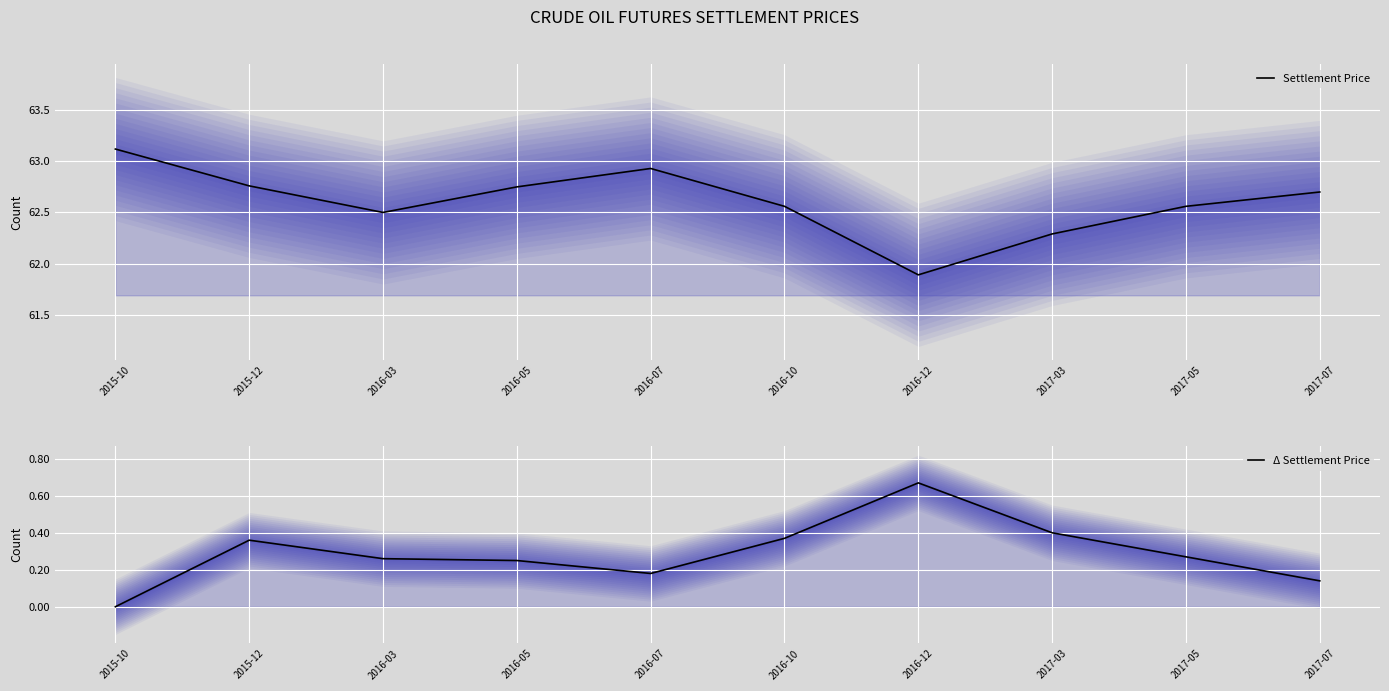

True or false: Settlement Price has a value of 20.0 at 2015-12.

False